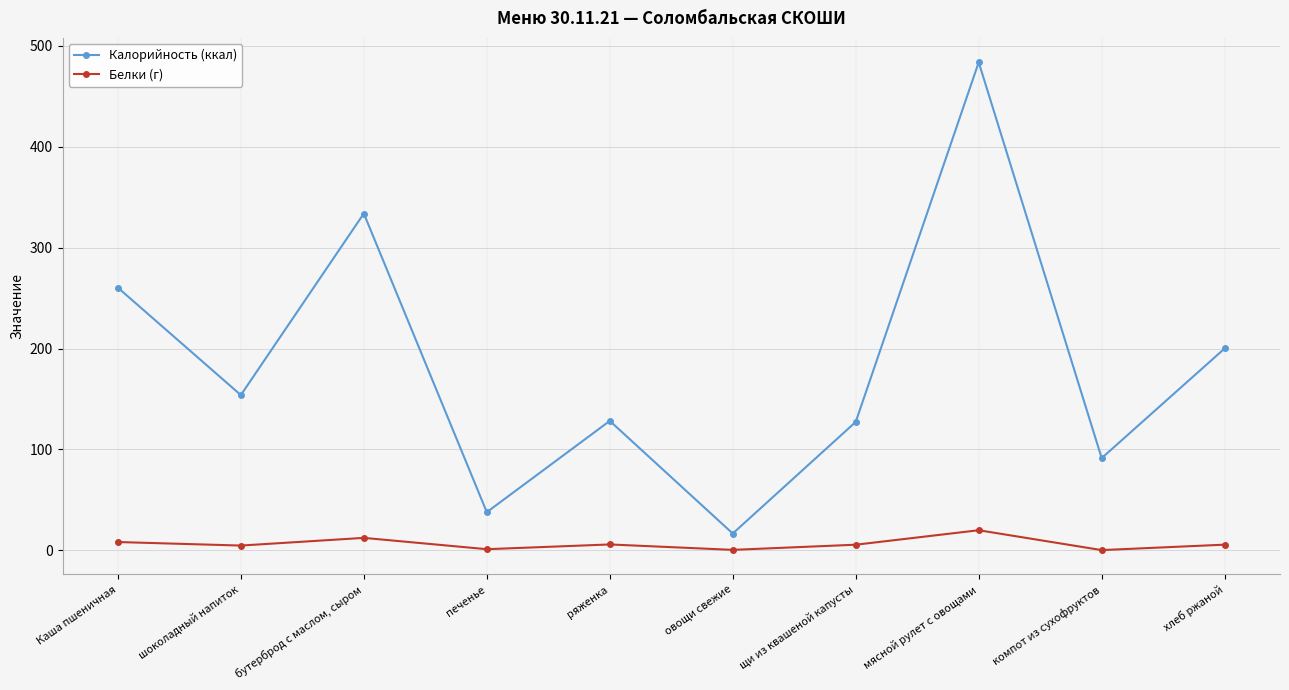

What are all the series names shown in the legend?

Калорийность (ккал), Белки (г)